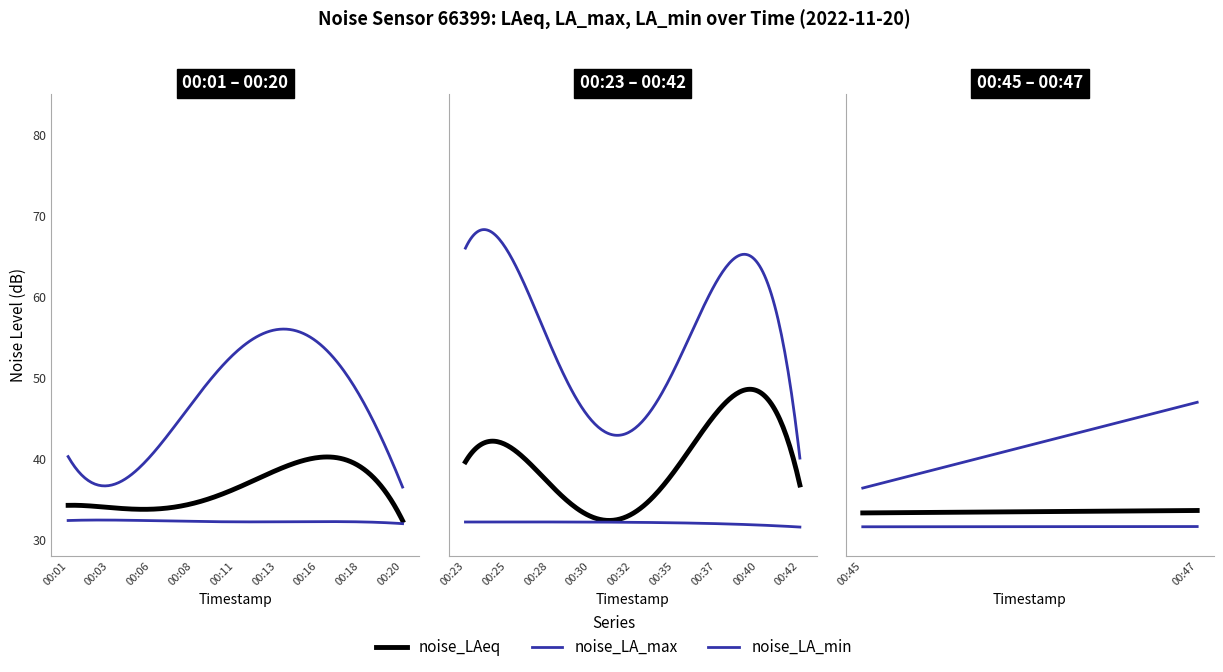

At 00:45, list the series in order from largest to smallest.

noise_LA_max, noise_LAeq, noise_LA_min